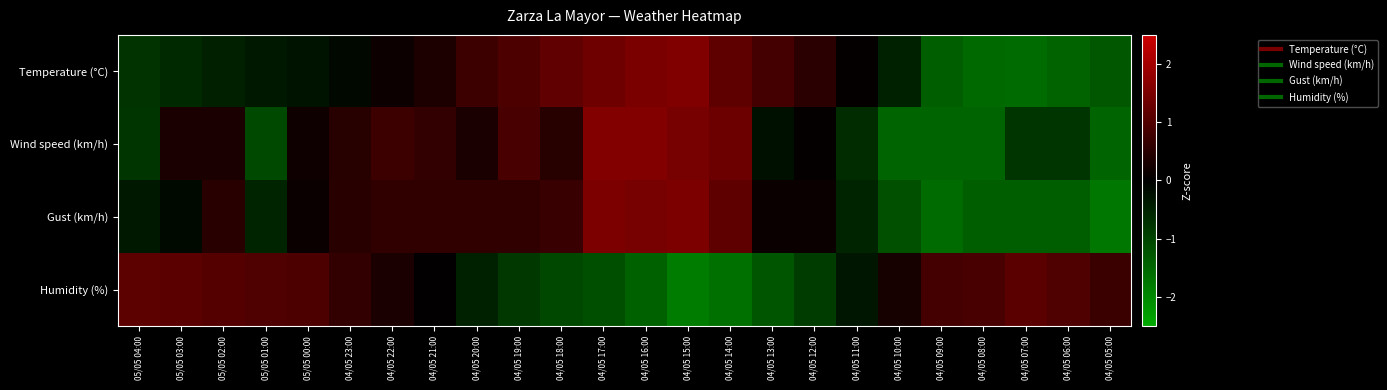

What is the spread (max minus min) of values at 04/05 10:00?

1.8